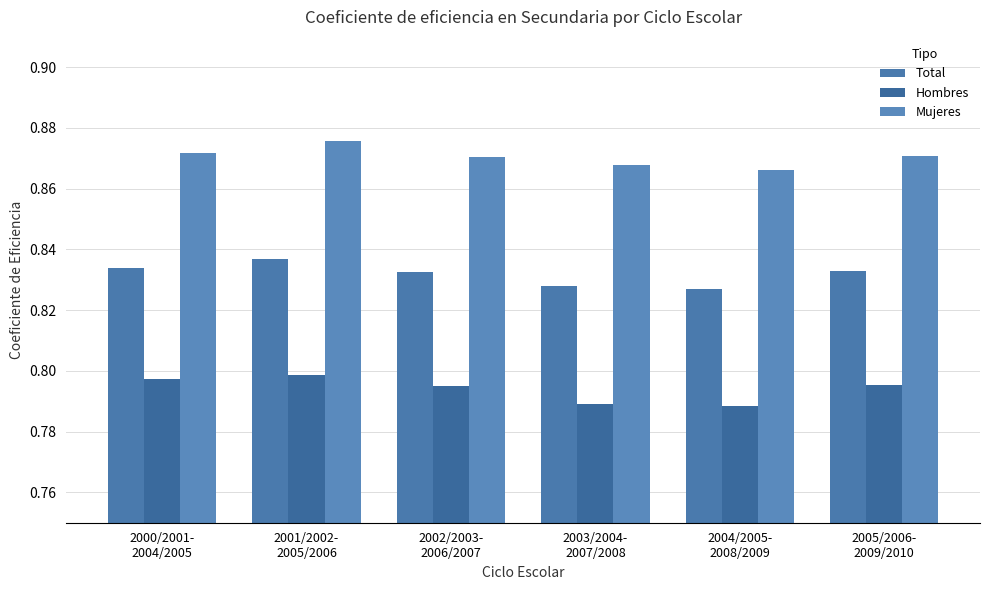

Is it true that Hombres equals 0.8 at 2005/2006-
2009/2010?

True